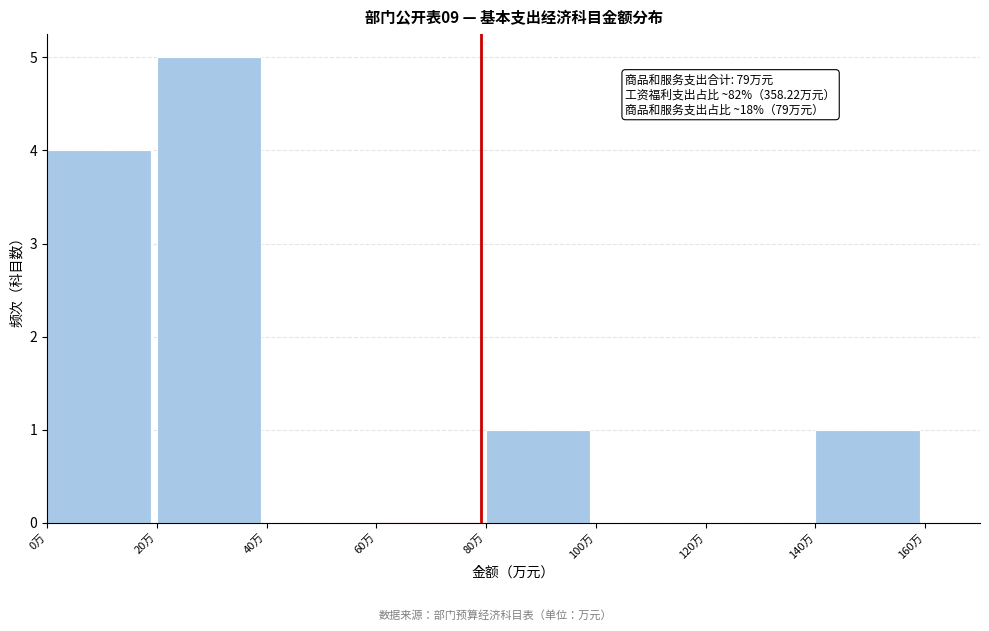

Which range on the x-axis has the tallest bar?

20 to 40